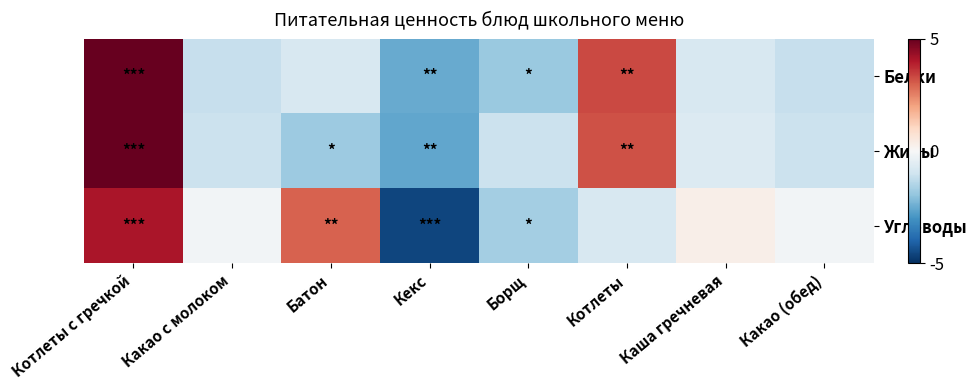

At which category is the sum across all series the highest?

Котлеты с гречкой